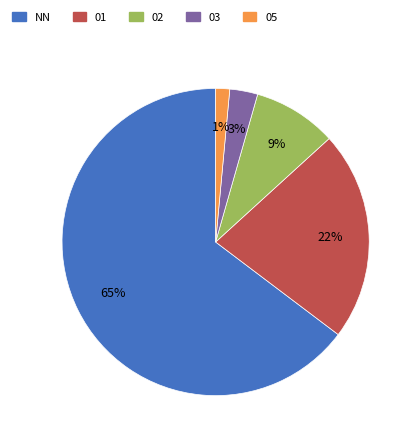

Rank the categories by value from lowest to highest.

05, 03, 02, 01, NN